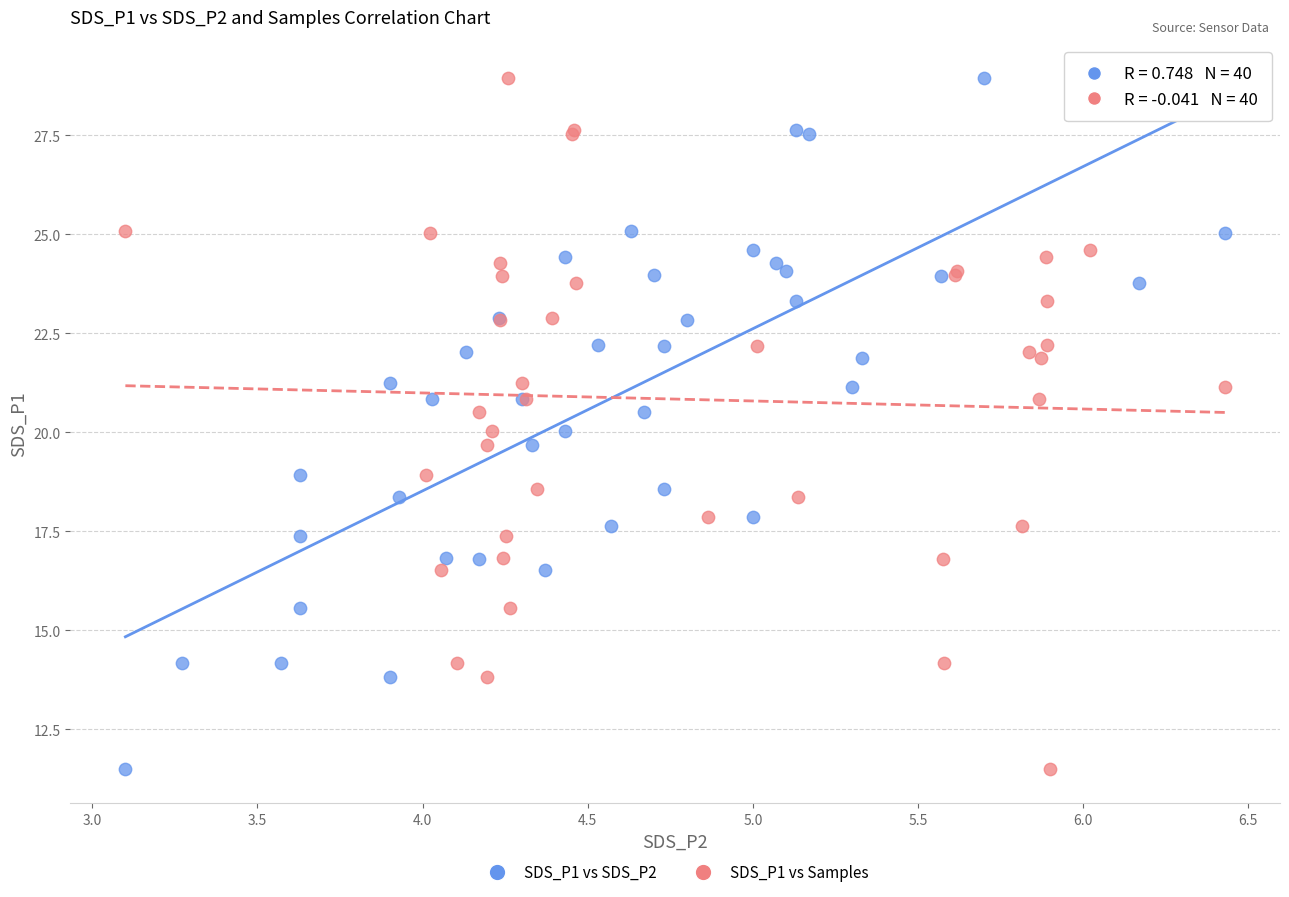

What are all the series names shown in the legend?

SDS_P1 vs SDS_P2, SDS_P1 vs Samples